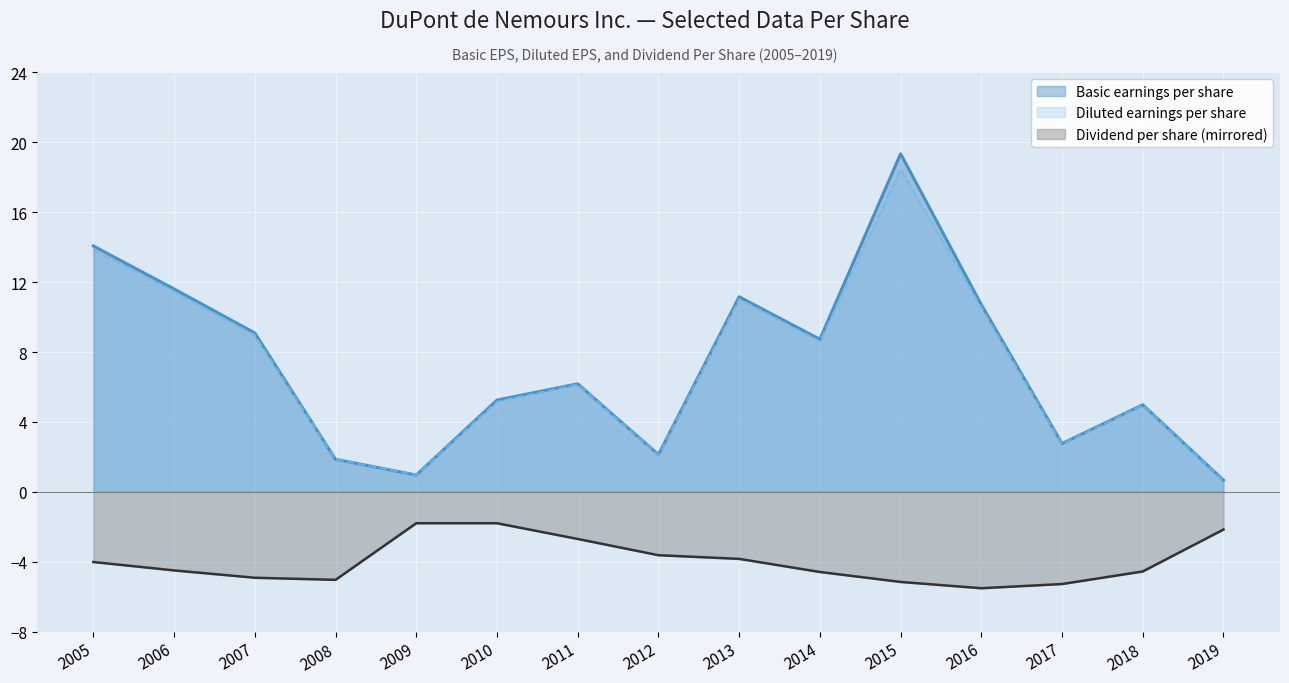

At which category is the sum across all series the highest?

2015